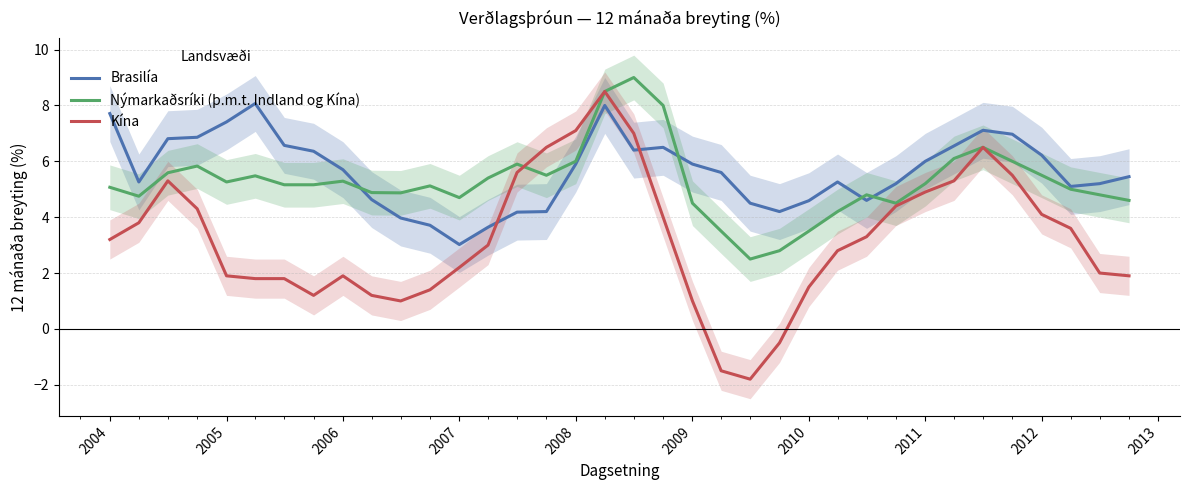

What is the difference between the maximum and minimum values in the Brasilía series?

5.1